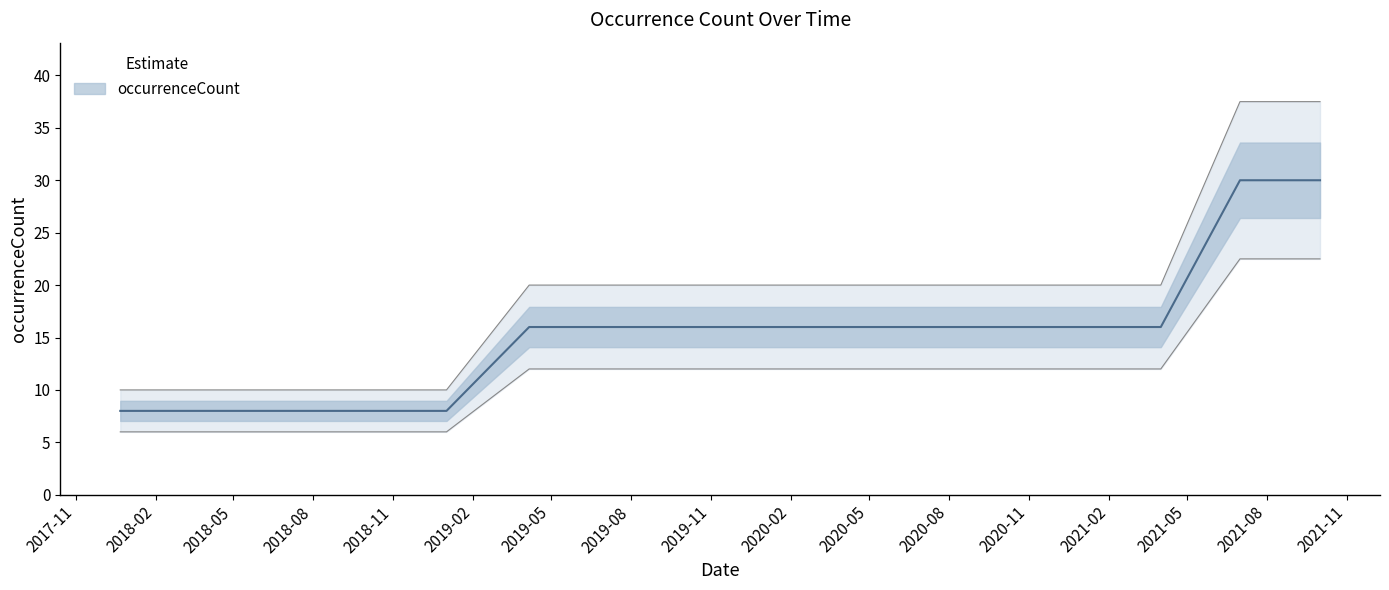

True or false: the data has more than 0 interior local peaks.

False